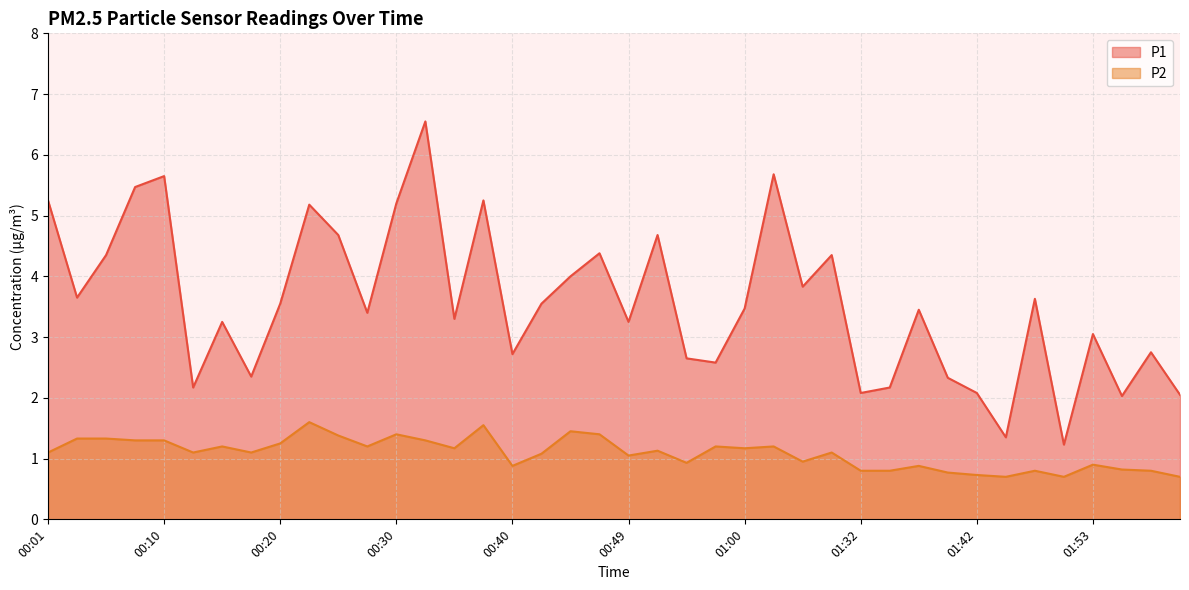

Which series has the largest total across all categories?

P1